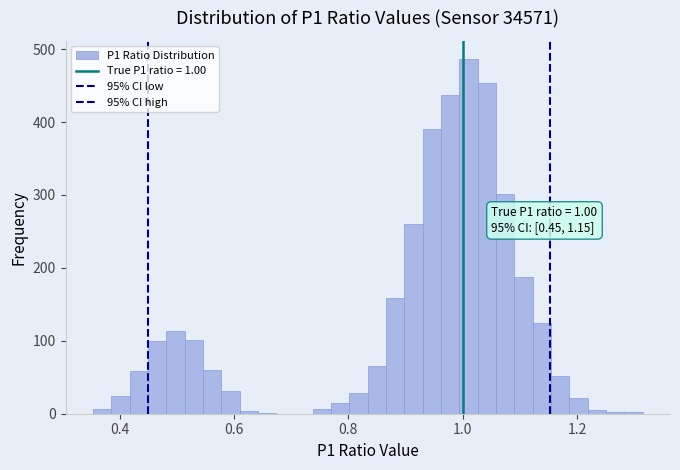

Read against the x-axis, roughly where is the centre of the tallest bar?

1.00